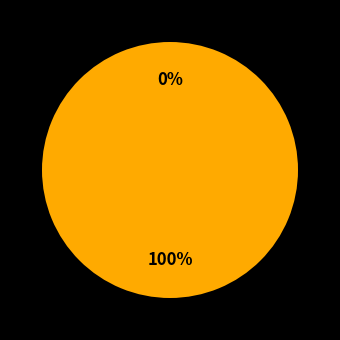

True or false: 47584 accounts for 0% of the total.

True